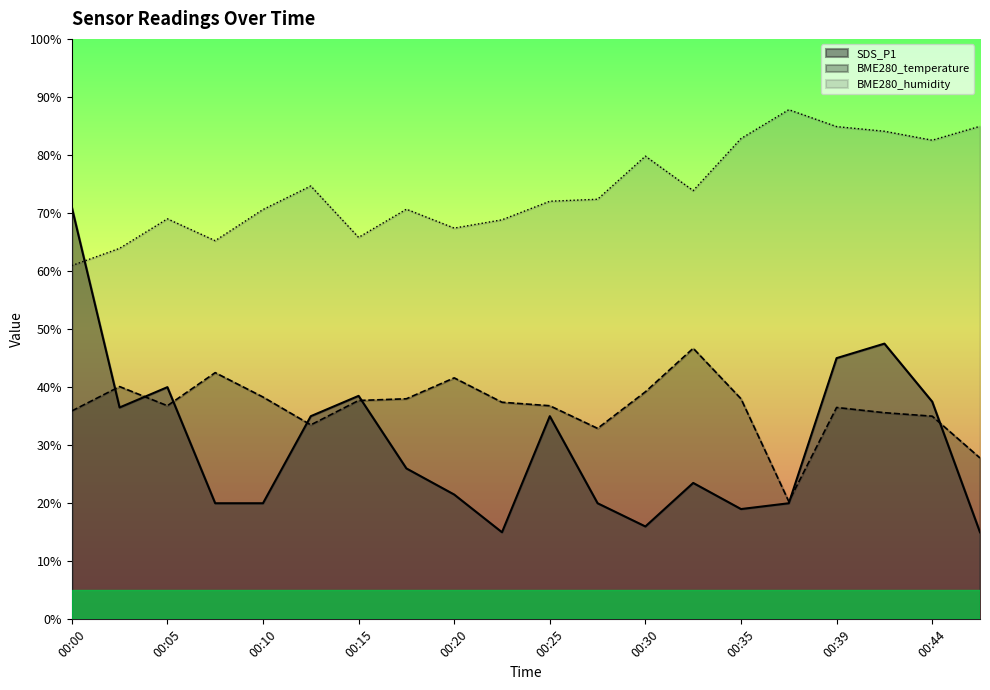

Is it true that BME280_temperature equals 35.6 at 00:42?

True